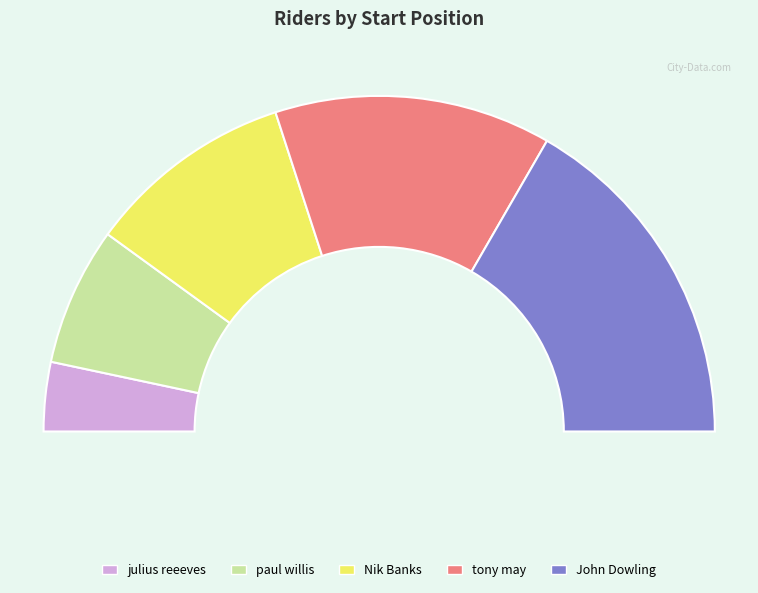

To the nearest percent, what is the combined percentage of John Dowling and Nik Banks?

53%